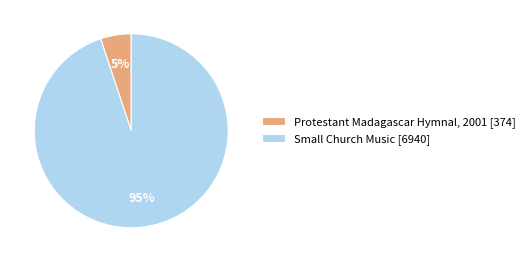

How many segments does this pie chart have?

2